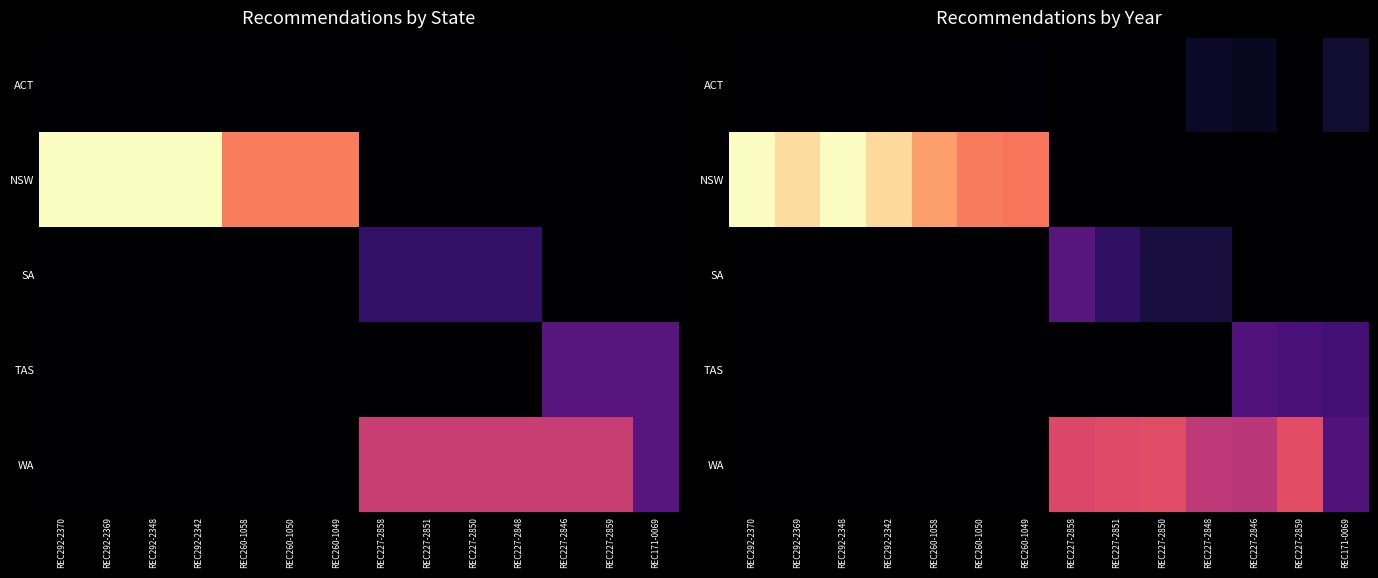

At REC260-1049, list the series in order from largest to smallest.

NSW, ACT, SA, TAS, WA